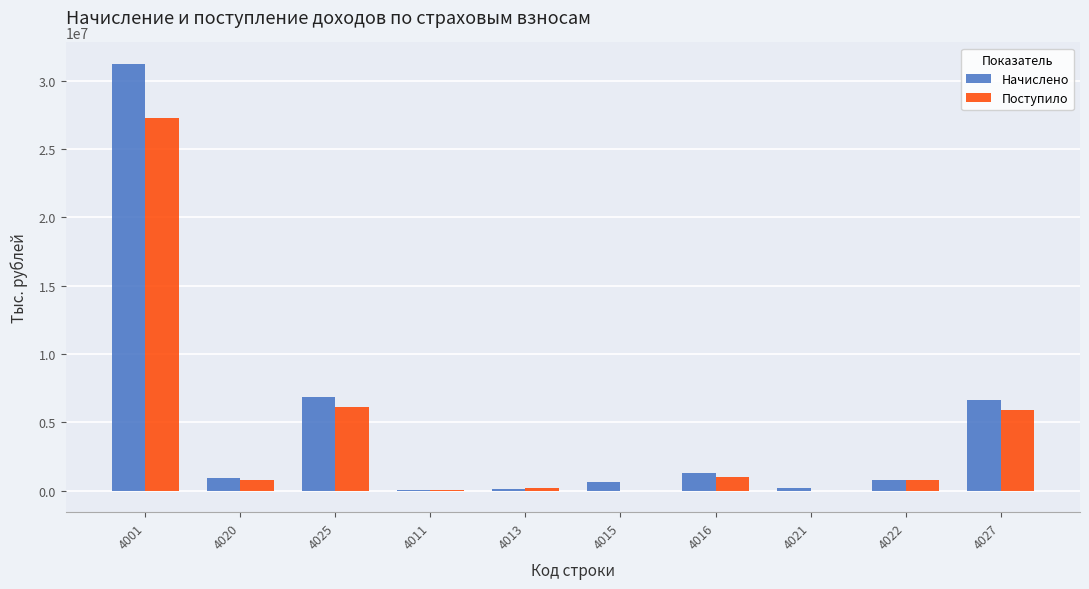

Between 4025 and 4011, which series saw the biggest shift?

Начислено